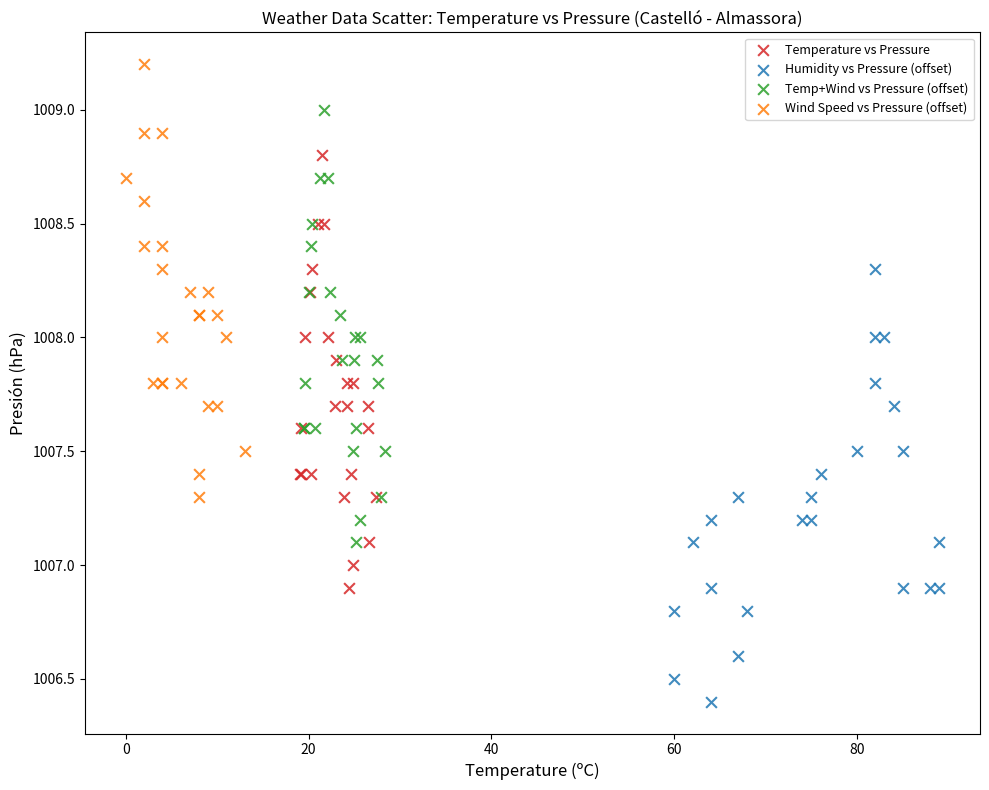

Which series contains the highest Y value?

Wind Speed vs Pressure (offset)